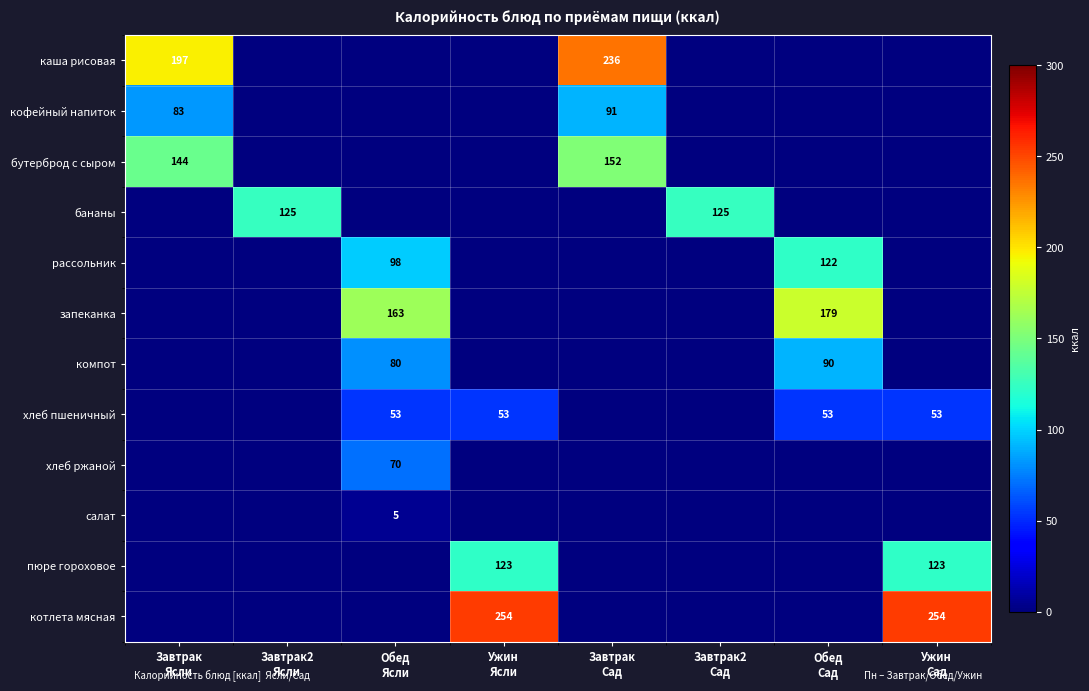

Is the value of запеканка at Завтрак Ясли greater than the value of салат at Завтрак2 Сад?

No